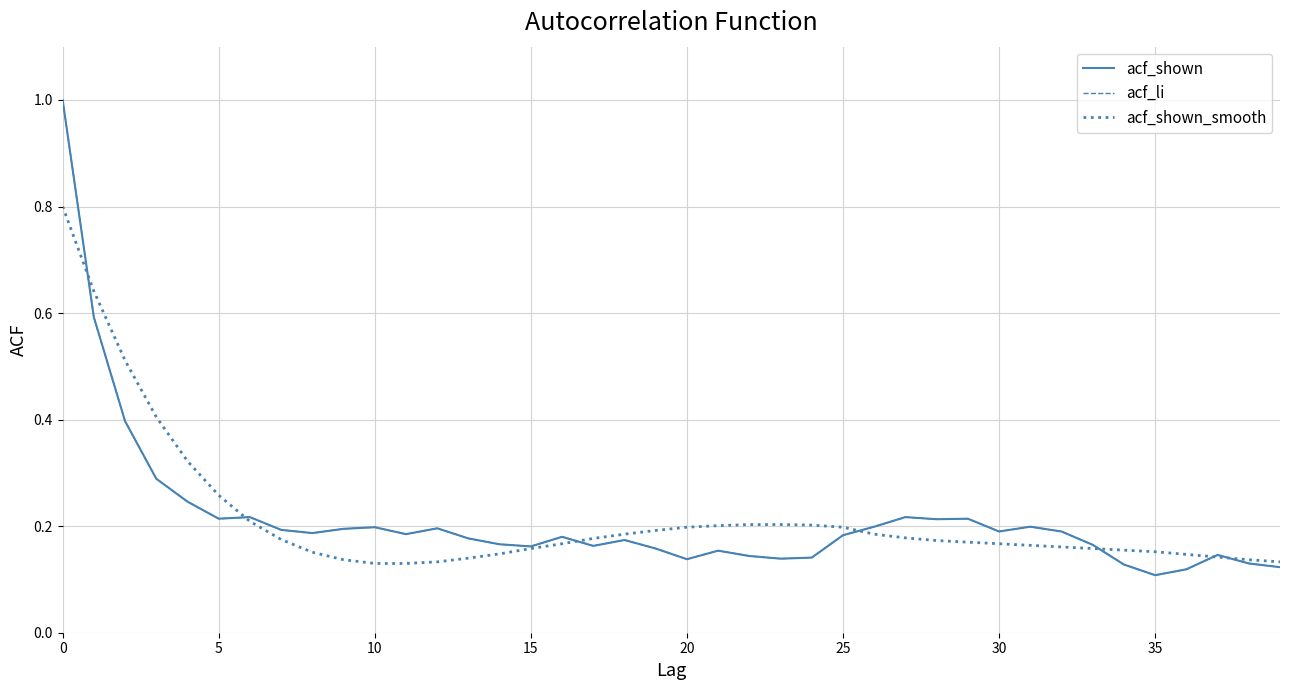

How many interior local peaks does the acf_li series have?

10